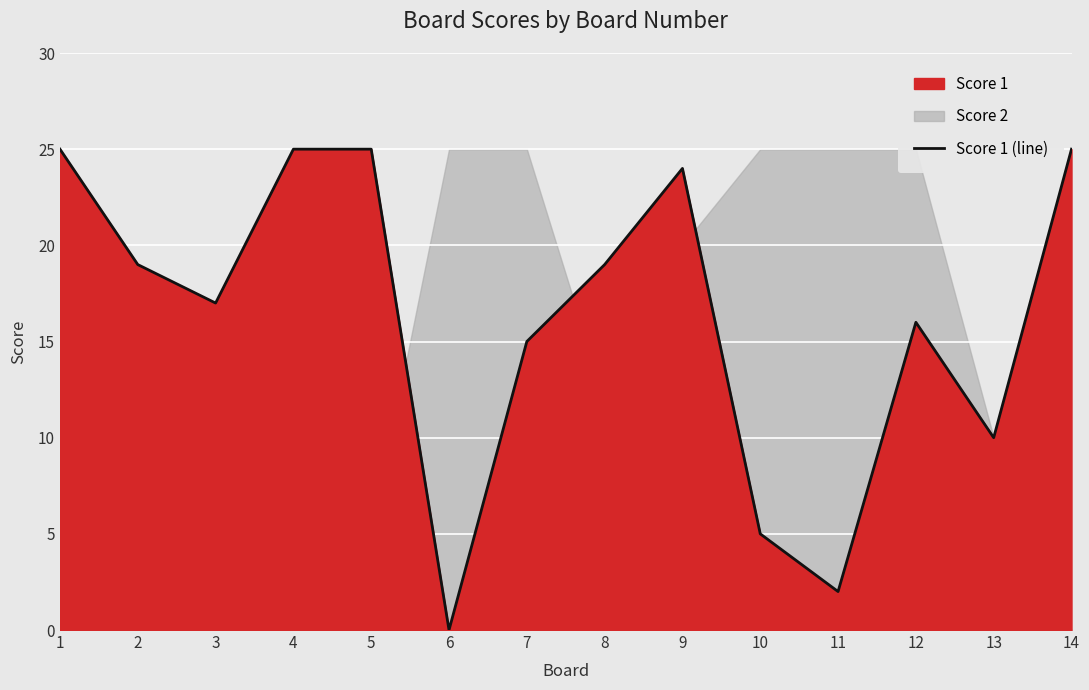

Does the chart display data point markers on the line(s)?

No